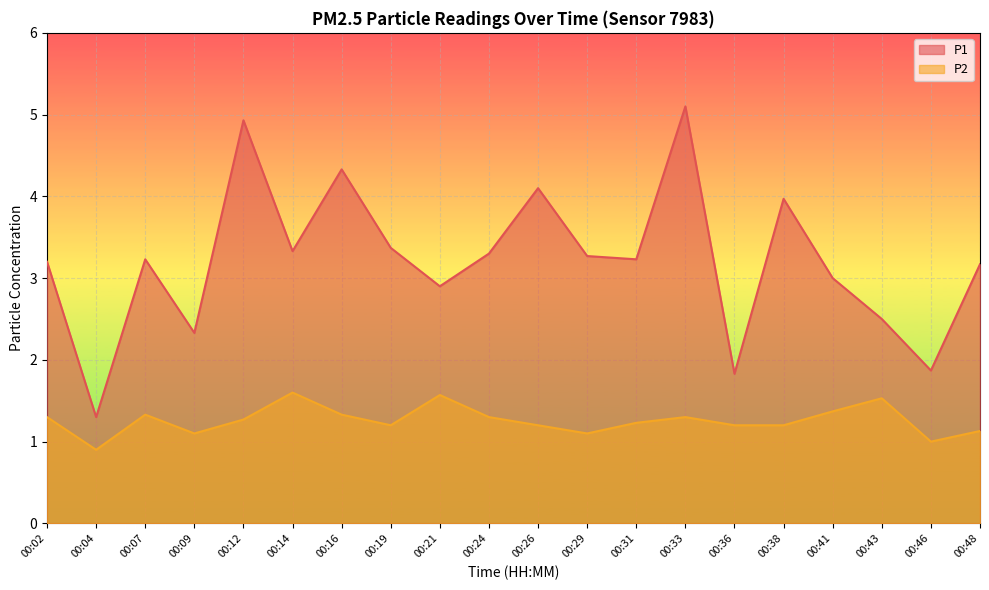

The P1 series shows 5.1 at 00:33. True or false?

True